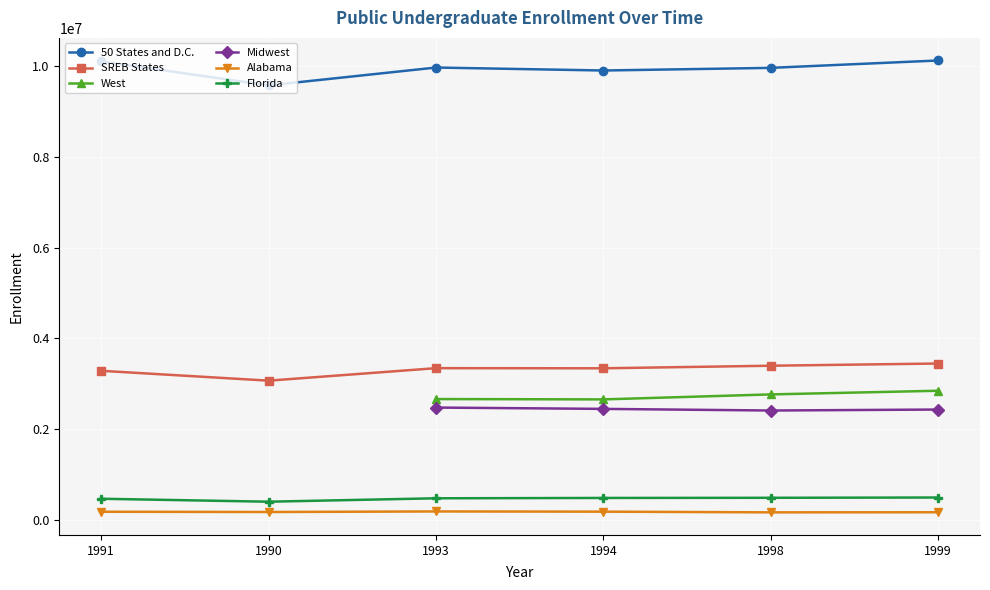

Which series has the widest spread of values?

50 States and D.C.